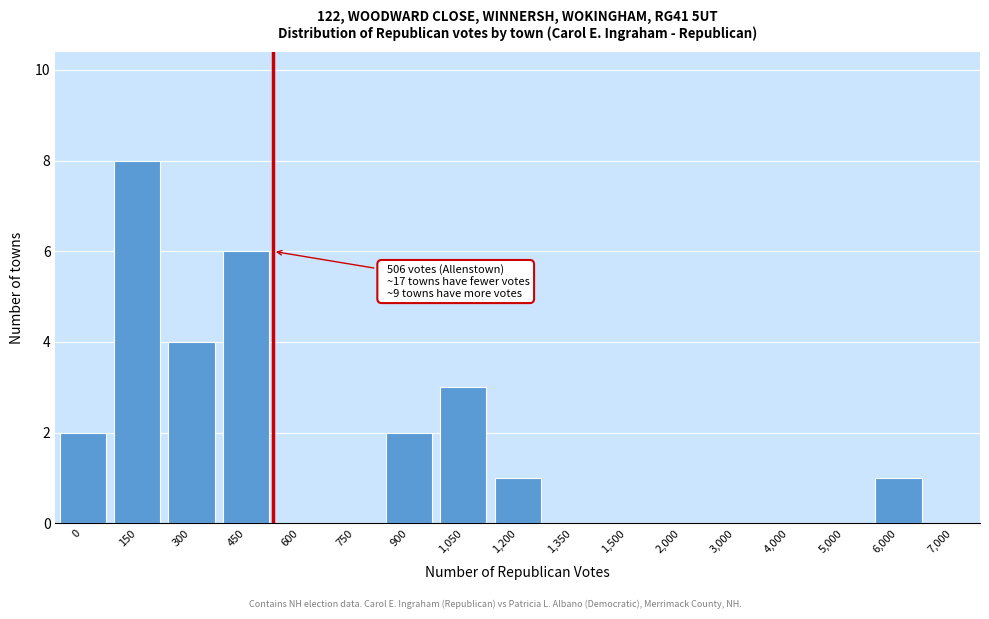

Reading left to right, list all the values displayed in this chart.

0=2	150=8	300=4	450=6	600=0	750=0	900=2	1,050=3	1,200=1	1,350=0	1,500=0	2,000=0	3,000=0	4,000=0	5,000=0	6,000=1